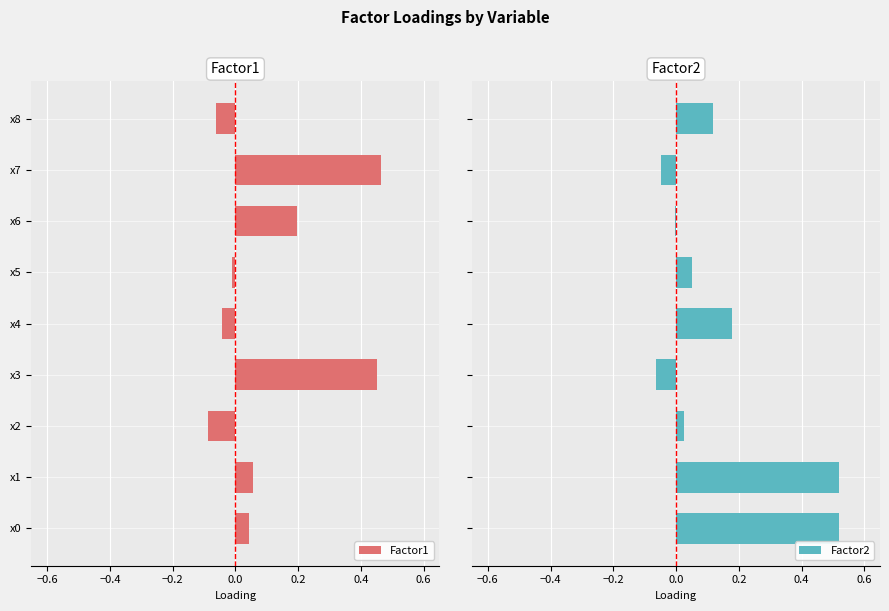

What is the sum of all Factor2 values?

1.3